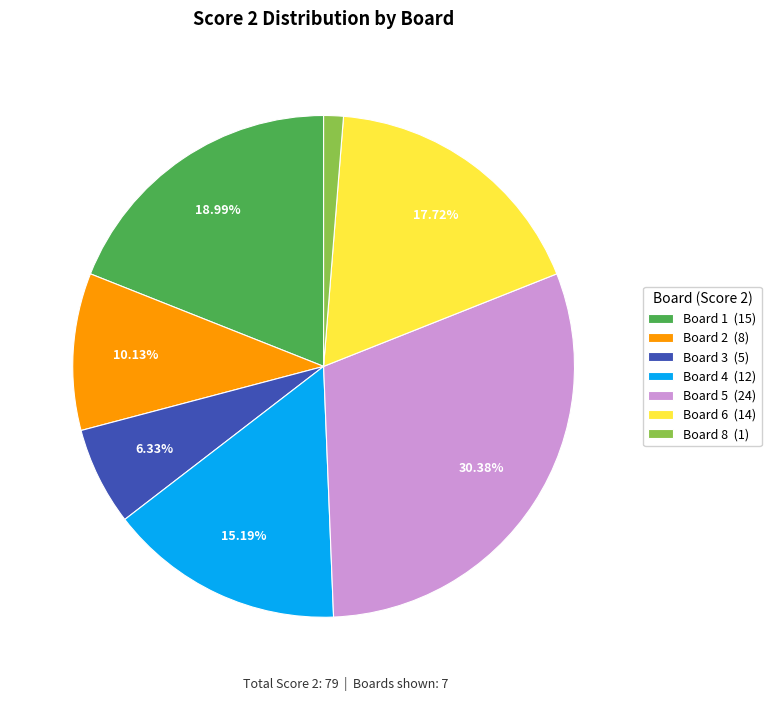

Is the sum of 3 and 7 greater than half?

No